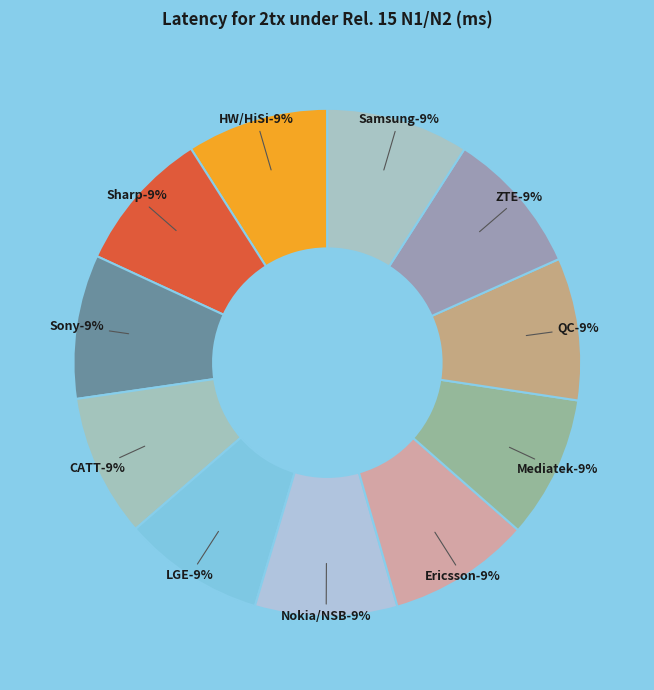

Count the number of slices in the pie.

11